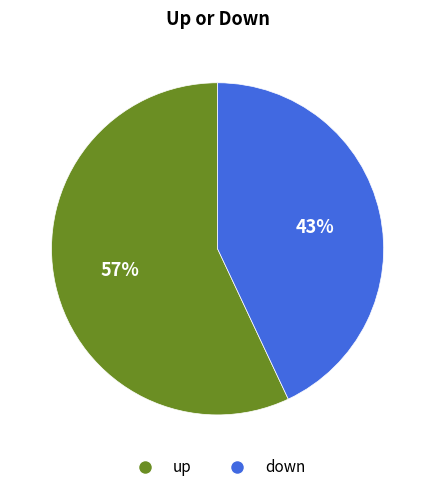

How many slices are in this pie chart?

2